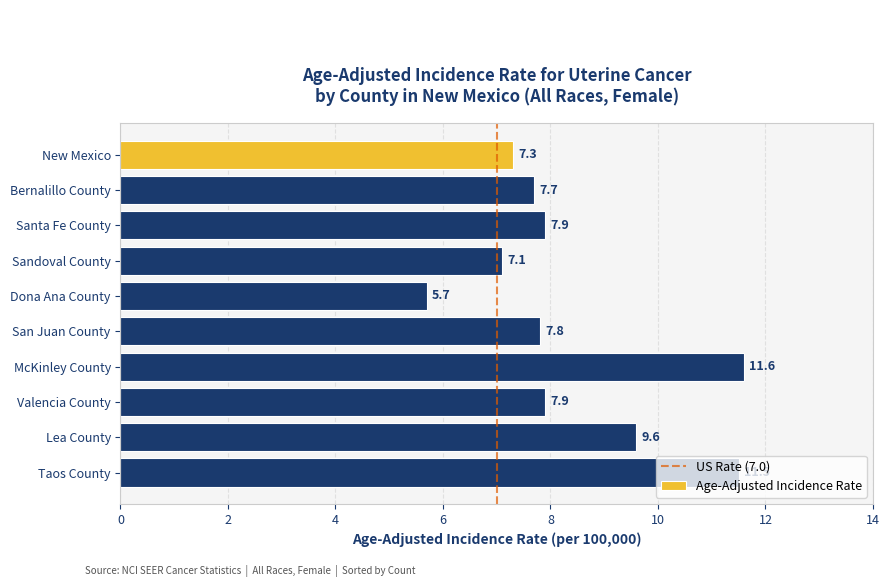

Approximately how many times larger is the value at Dona Ana County compared to Lea County?

0.6